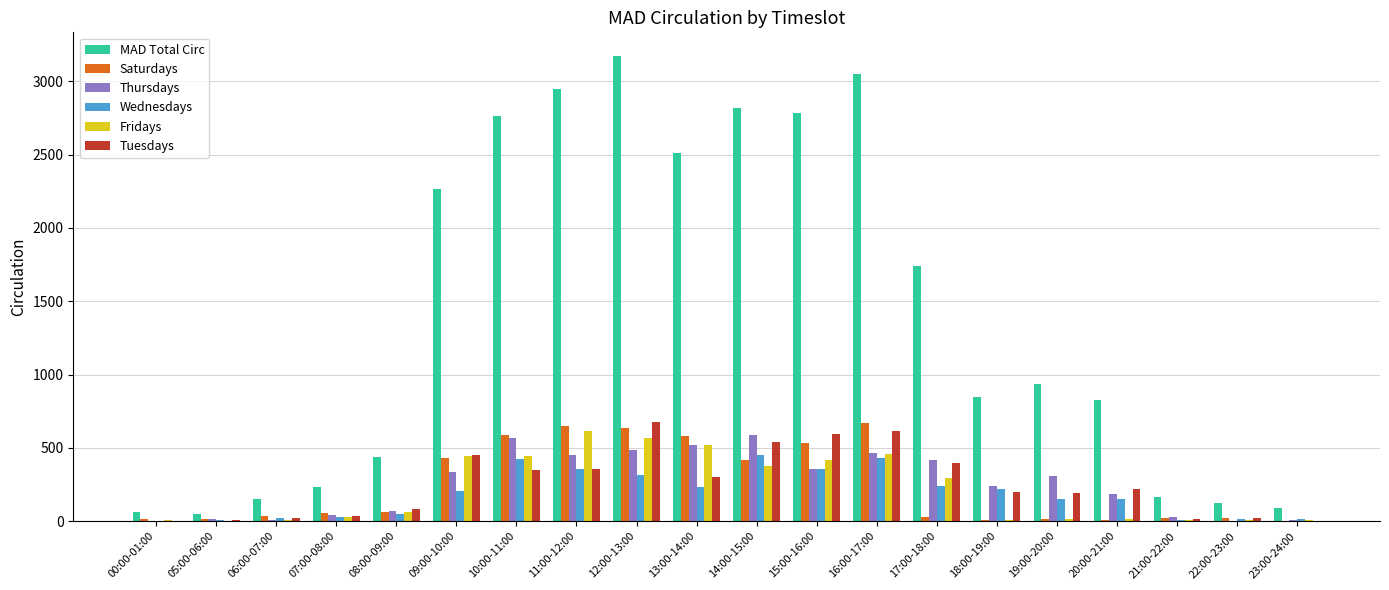

What is the sum of all Fridays values?

4321